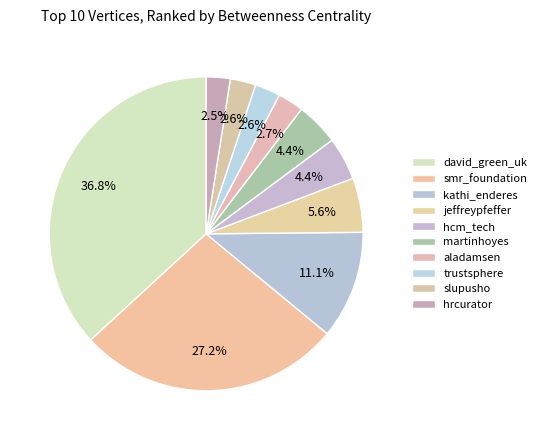

How many segments does this pie chart have?

10